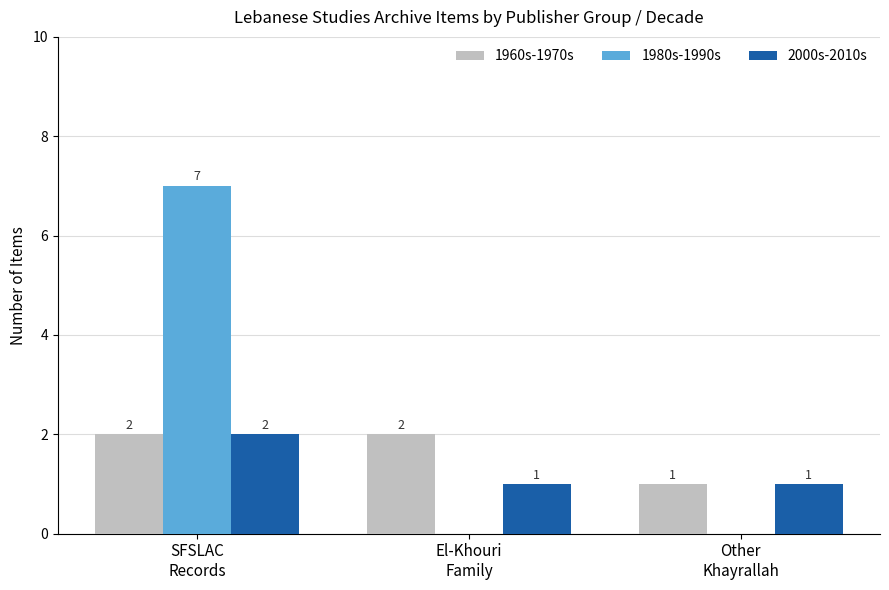

What is the maximum value shown in the chart?

7